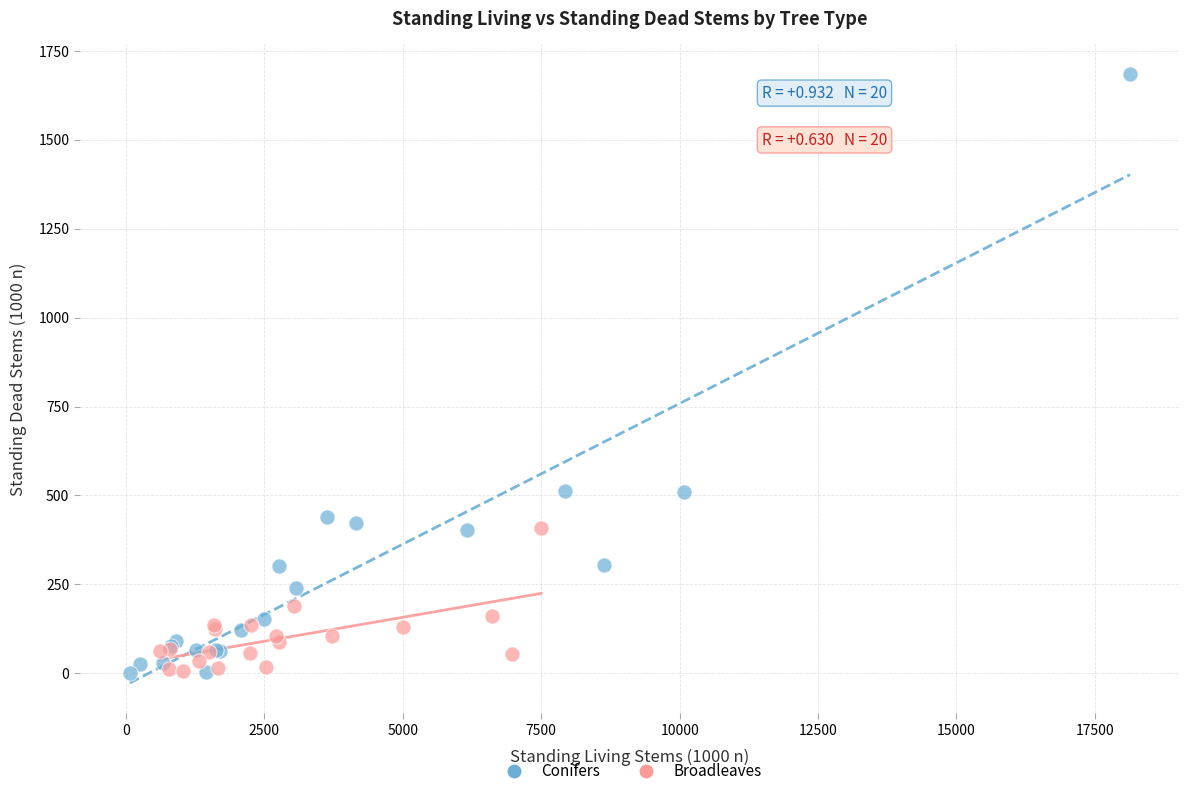

Which series reaches the maximum Y coordinate?

Conifers